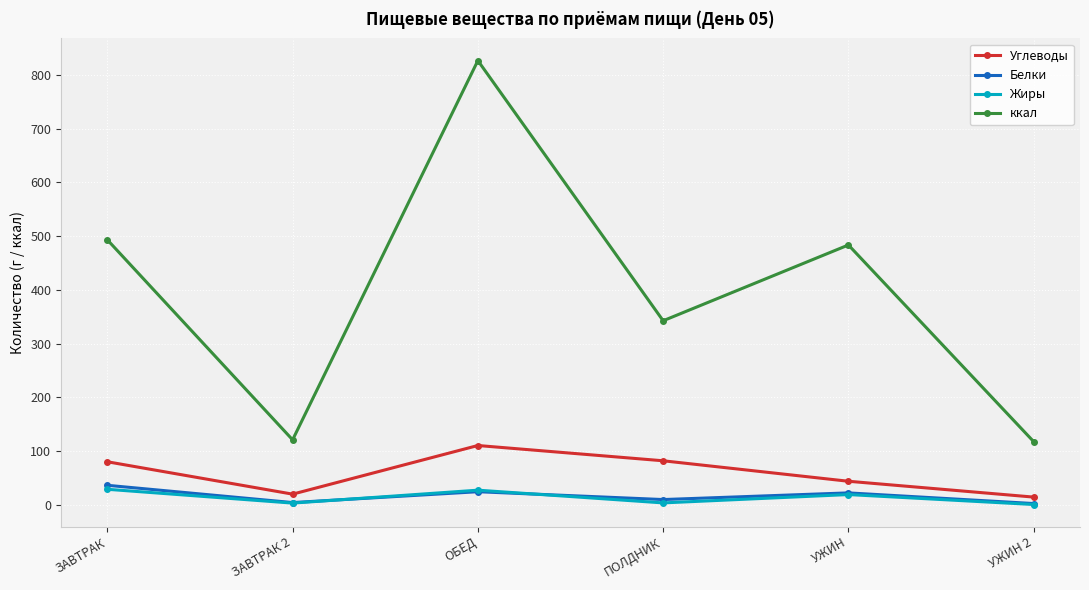

What are all the series names shown in the legend?

Углеводы, Белки, Жиры, ккал